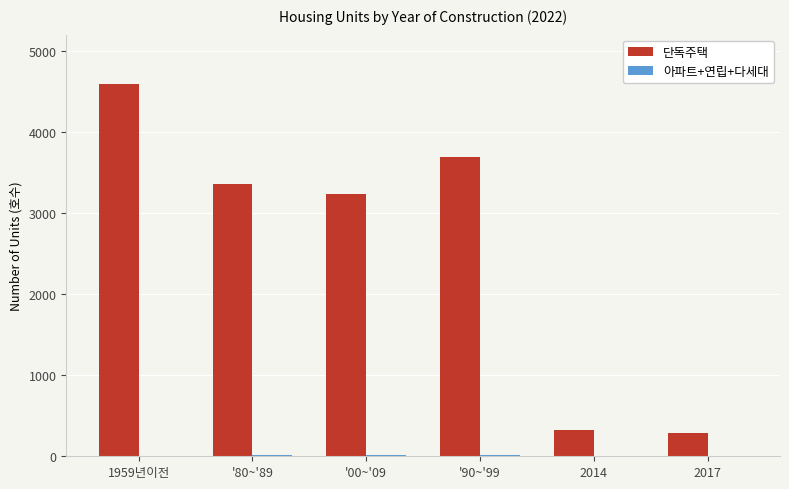

Which label corresponds to the largest value in the chart?

1959년이전